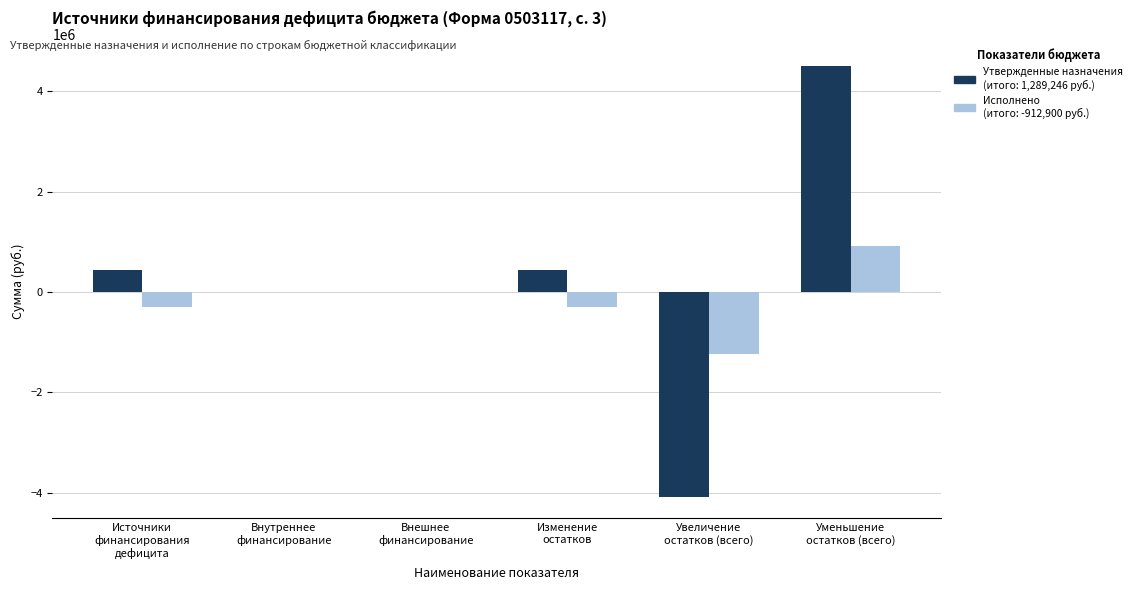

What is the maximum value shown in the chart?

4507473.8